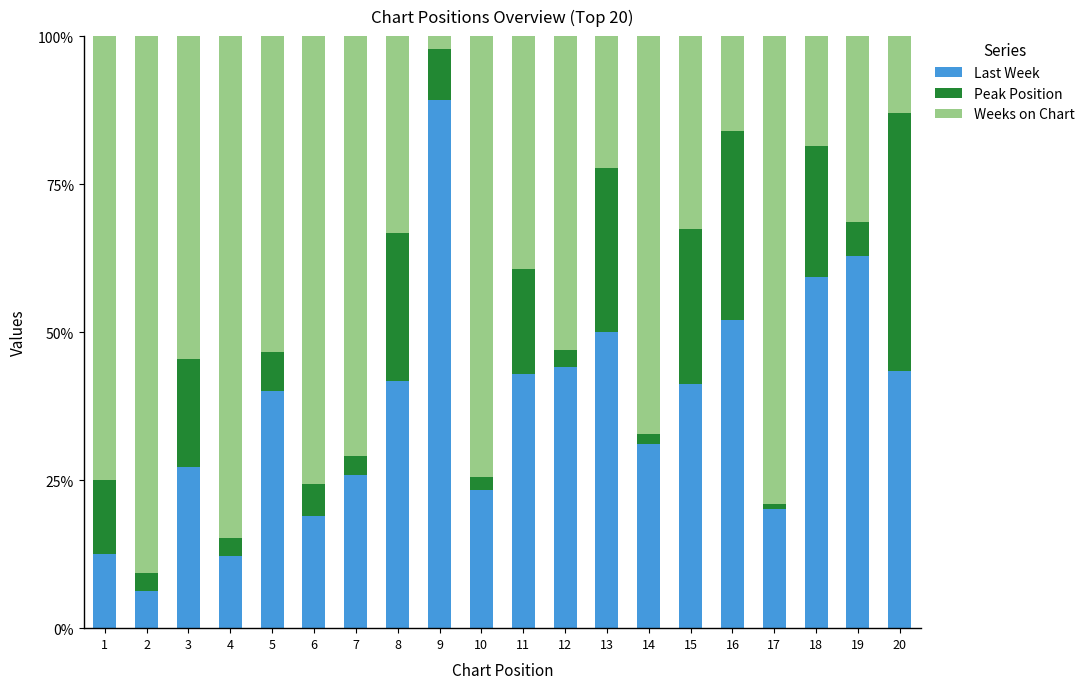

At which label does Last Week reach its peak?

9